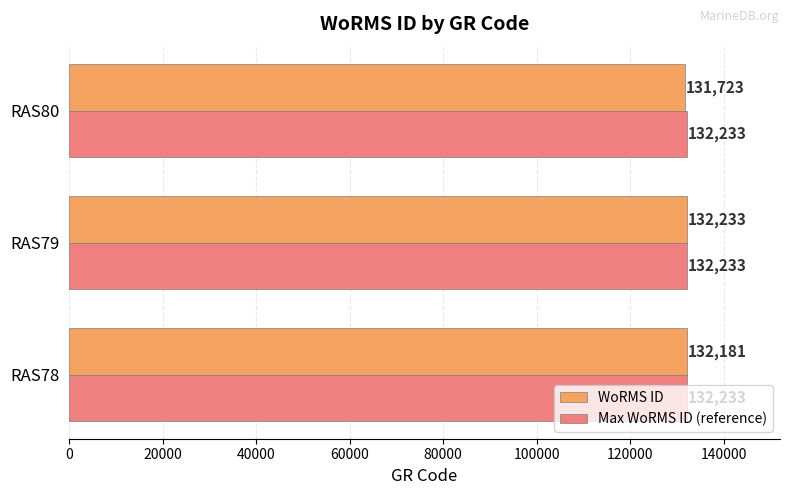

What is the maximum value shown in the chart?

132233